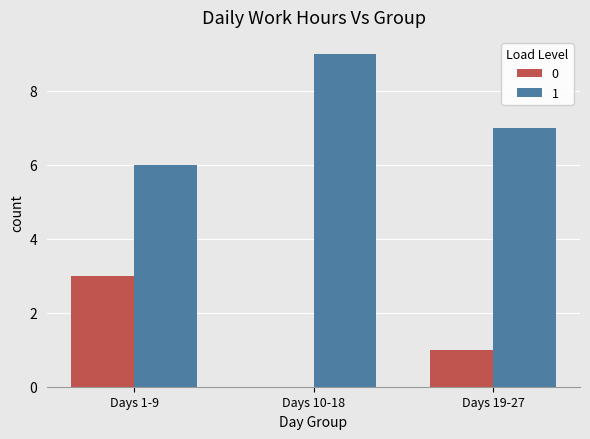

The 1 series shows 9 at Days 10-18. True or false?

True